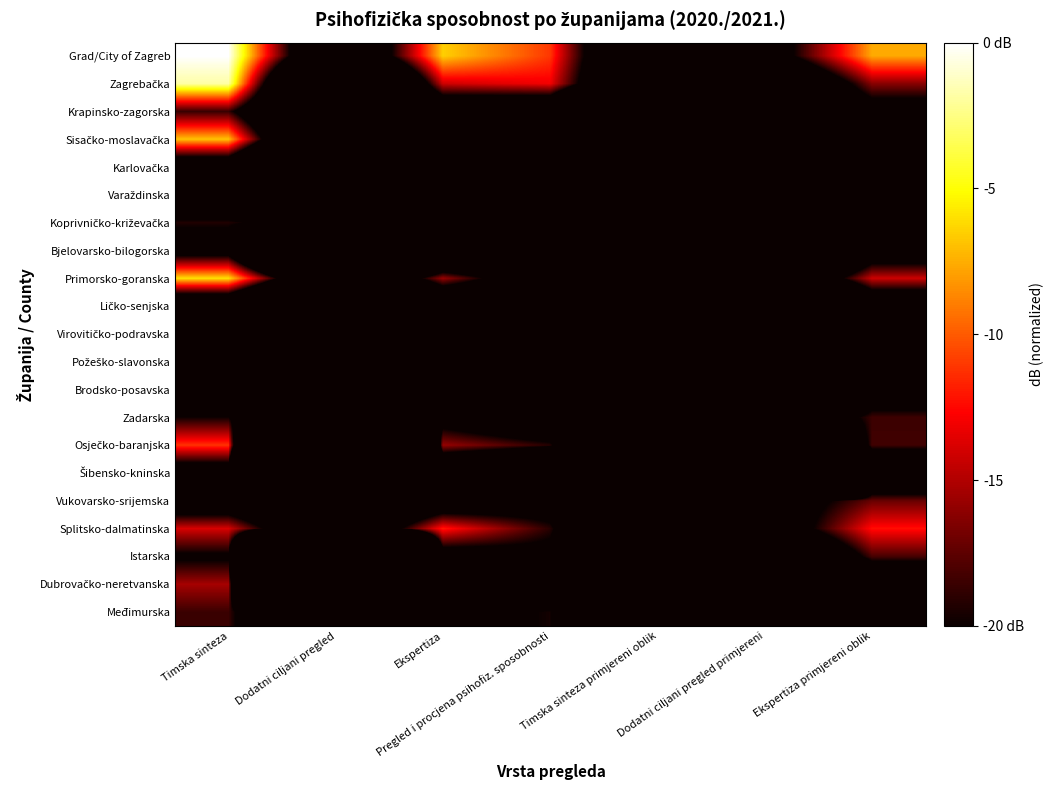

At which category is the sum across all series the highest?

Timska sinteza